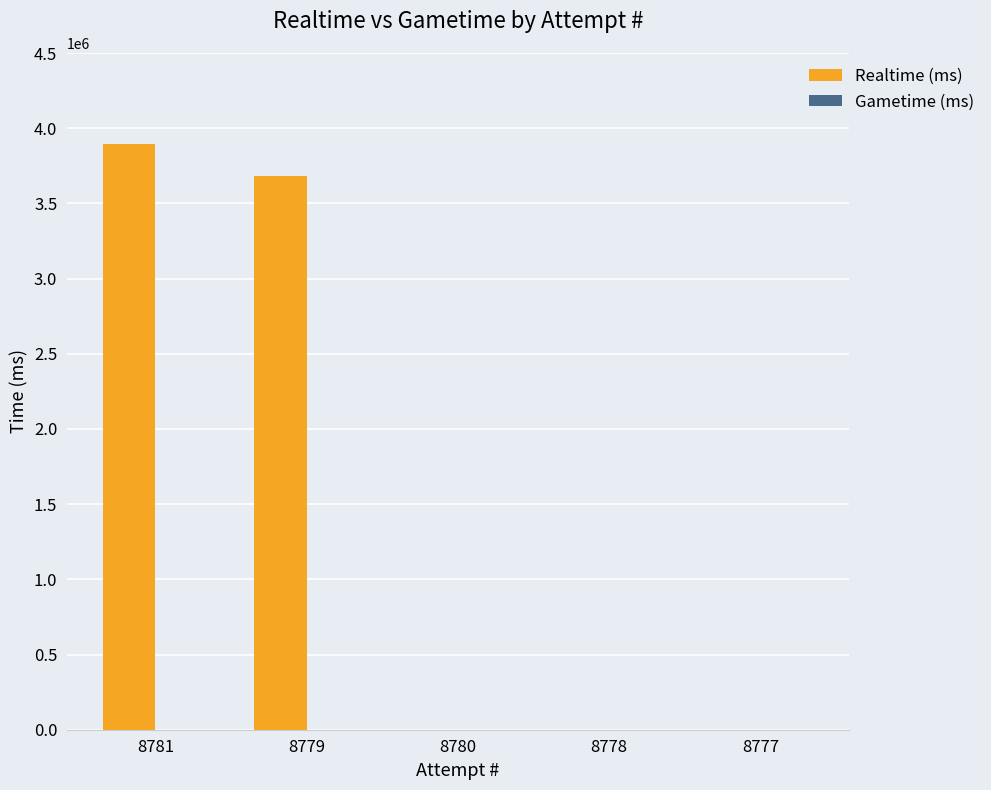

What is the change in value from 8779 to 8778?

-3680750